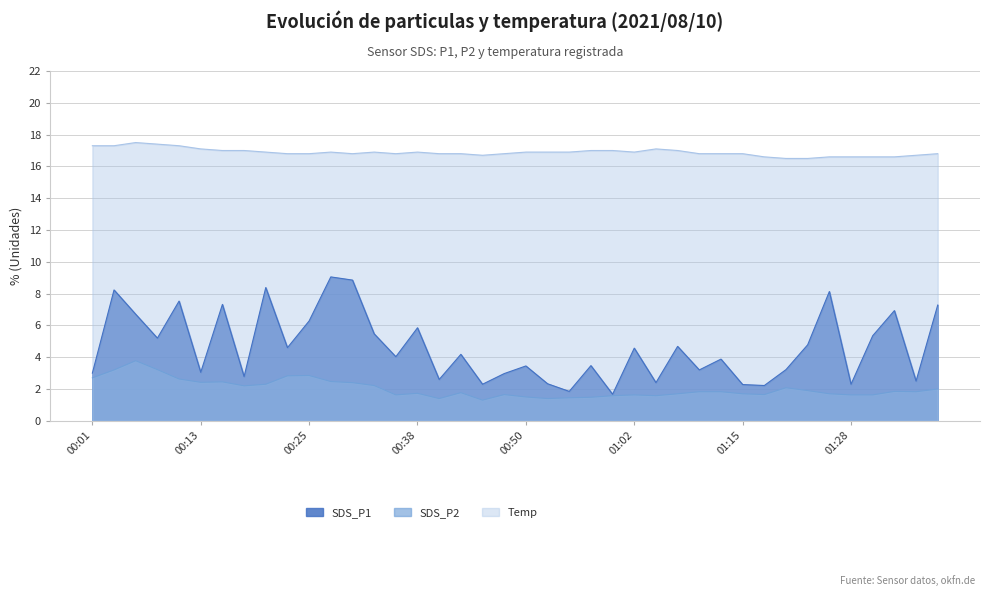

Which series has the largest total across all categories?

Temp